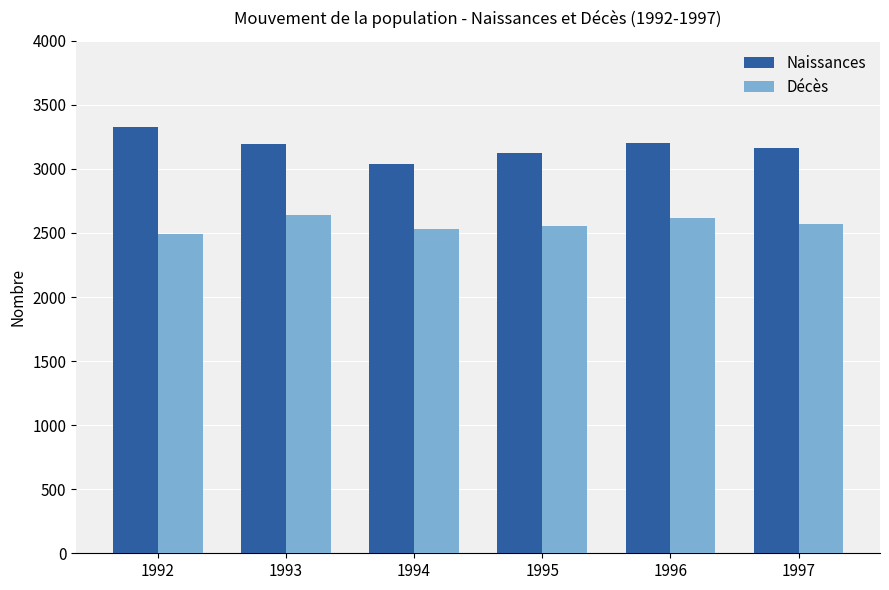

Rank the series at 1997 from lowest to highest value.

Décès, Naissances